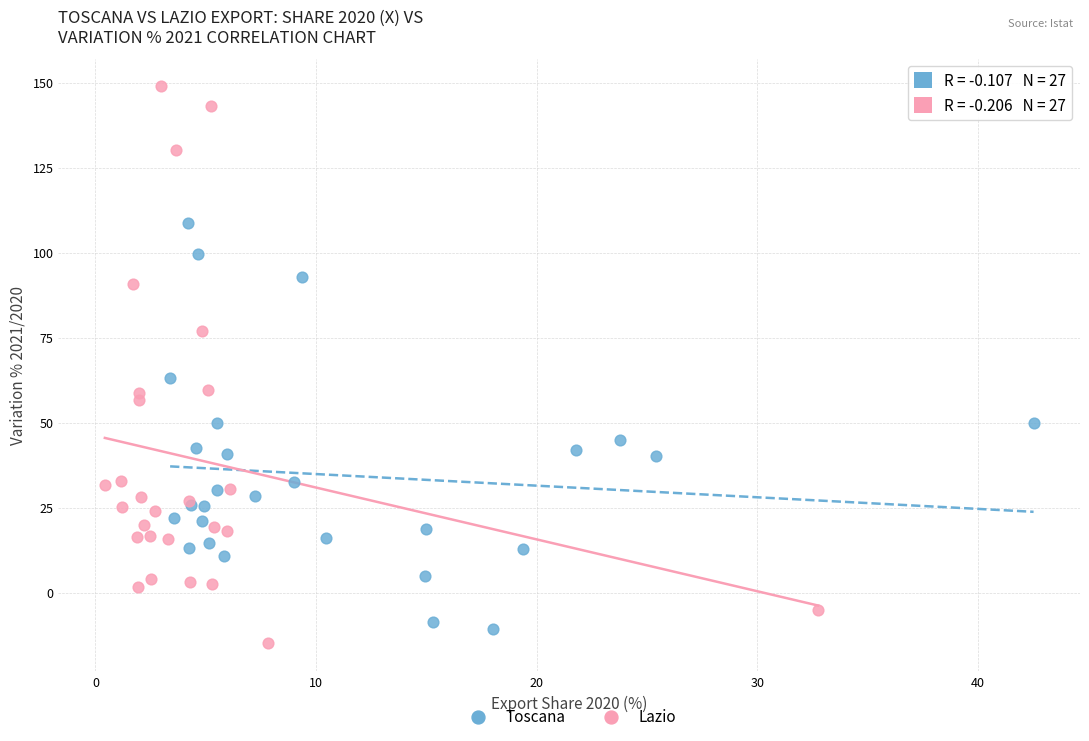

Which series reaches the minimum Y coordinate?

Lazio